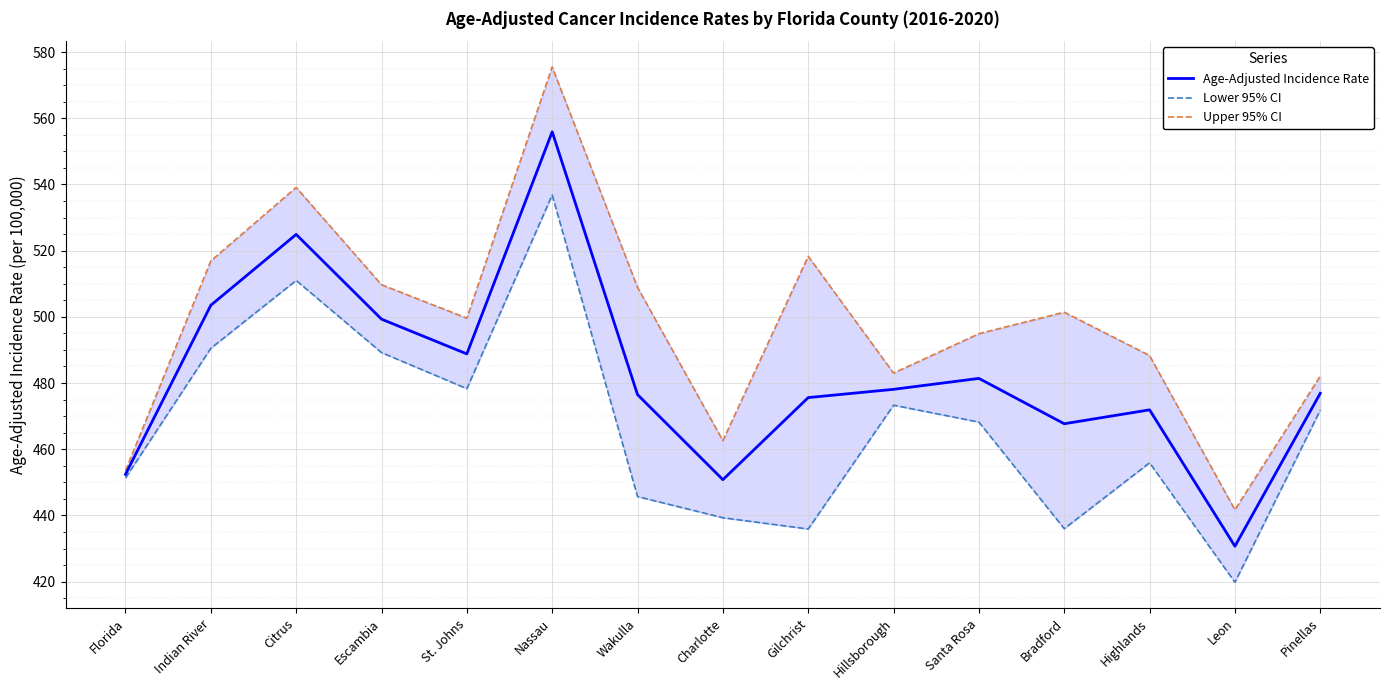

How many interior local peaks does the Lower 95% CI series have?

4